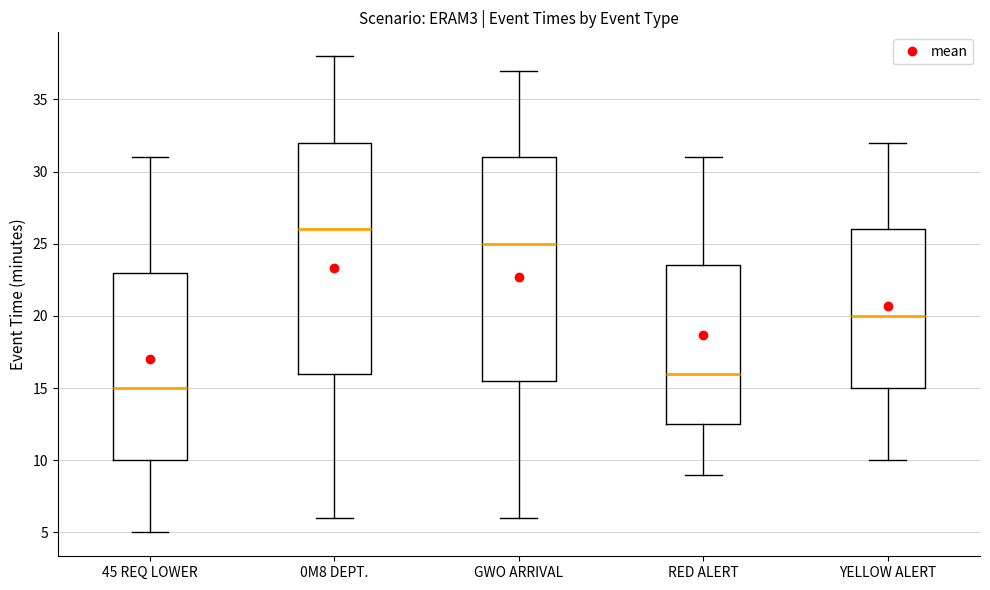

Reading left to right, transcribe this box plot: for each box, give where its median line is, the range the box spans, and where its two whiskers end, as read against the y-axis. The values are not printed on the chart, so give them approximately, as read against the axis.

45 REQ LOWER: median 15.0, box 10.0 to 23.0, whiskers 5.0 to 31.0
0M8 DEPT.: median 26.0, box 16.0 to 32.0, whiskers 6.0 to 38.0
GWO ARRIVAL: median 25.0, box 15.5 to 31.0, whiskers 6.0 to 37.0
RED ALERT: median 16.0, box 12.5 to 23.5, whiskers 9.0 to 31.0
YELLOW ALERT: median 20.0, box 15.0 to 26.0, whiskers 10.0 to 32.0